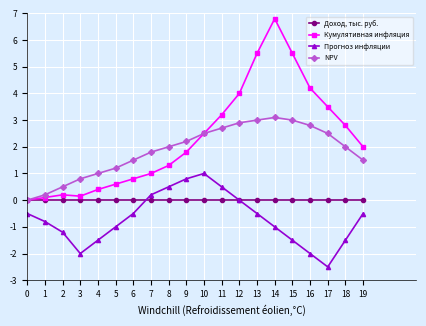

The value of NPV at 13 is 3.0. True or false?

True